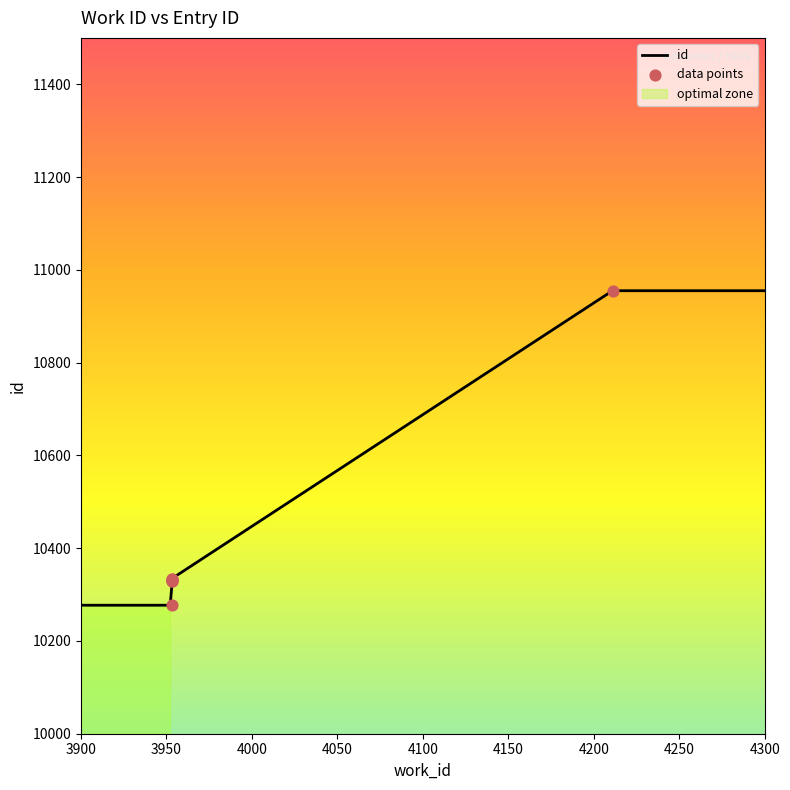

Between 3953 and 3953, which is larger?

3953